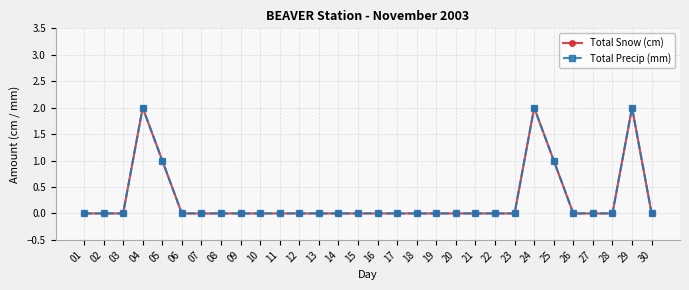

Is this an area chart (filled region under the line)?

No